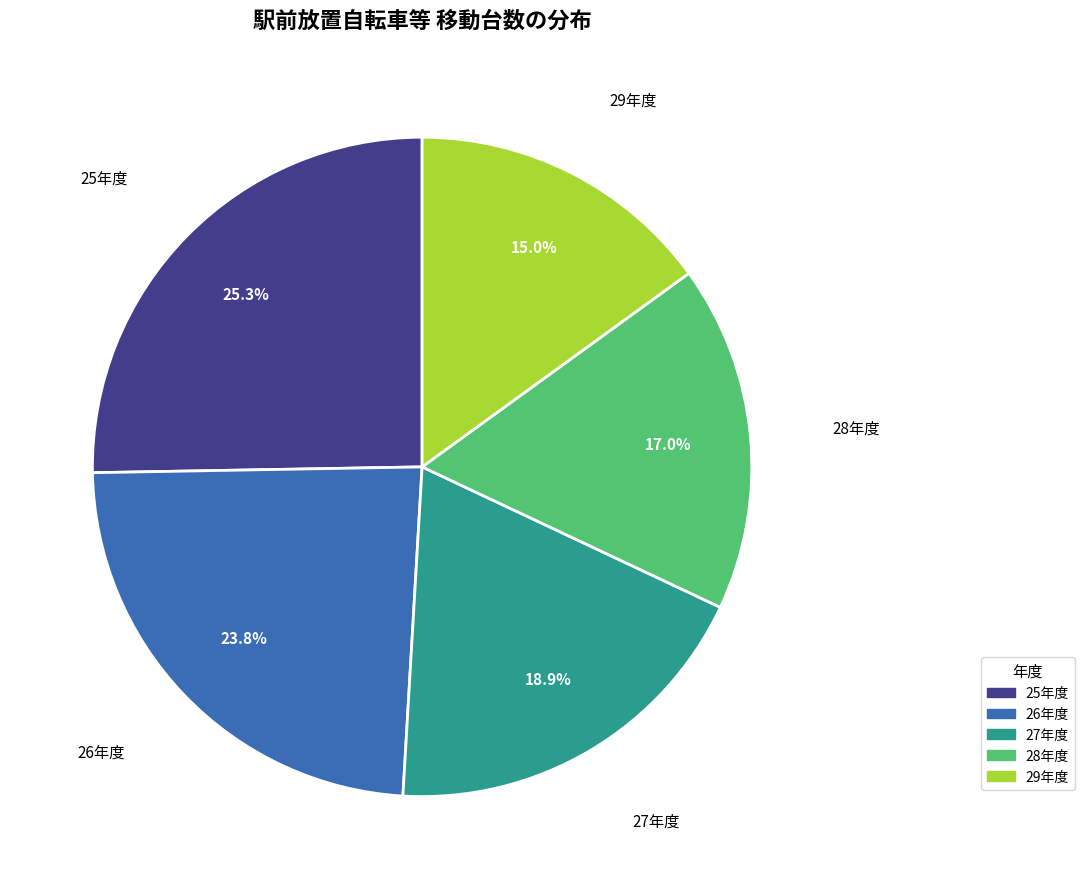

To the nearest percent, what is the difference between the 28年度 and 26年度 slice percentages?

7%